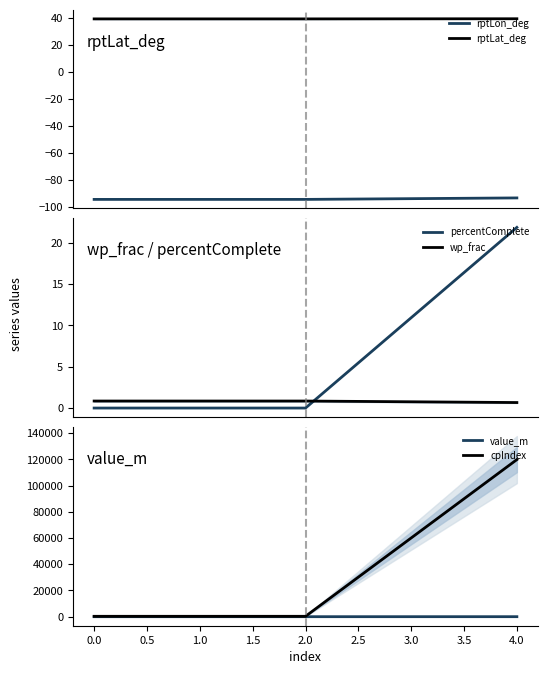

The value of cpIndex at 4.0 is 202773.9. True or false?

False